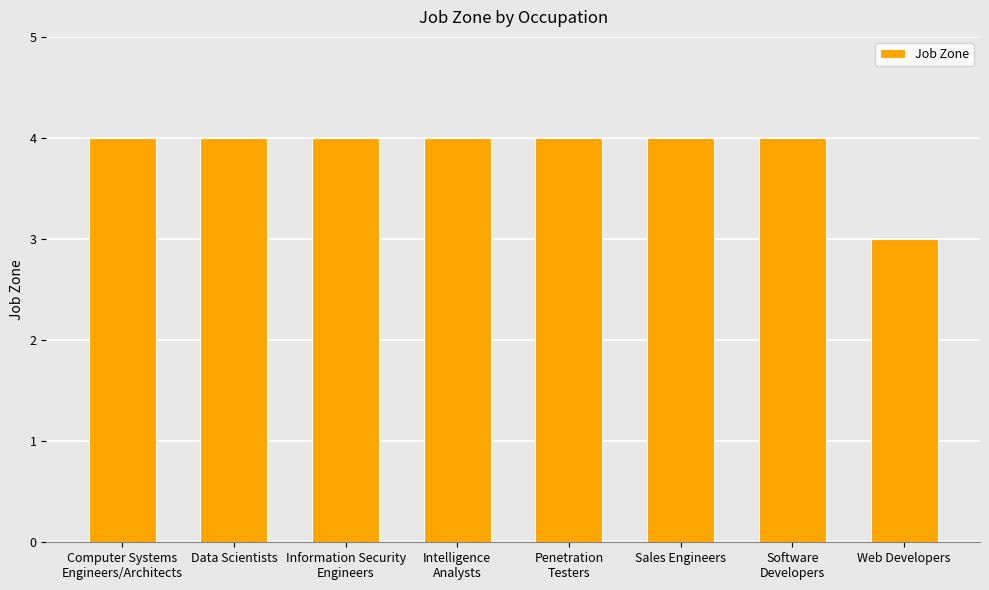

What is the sum of the values at Sales Engineers and Intelligence
Analysts?

8